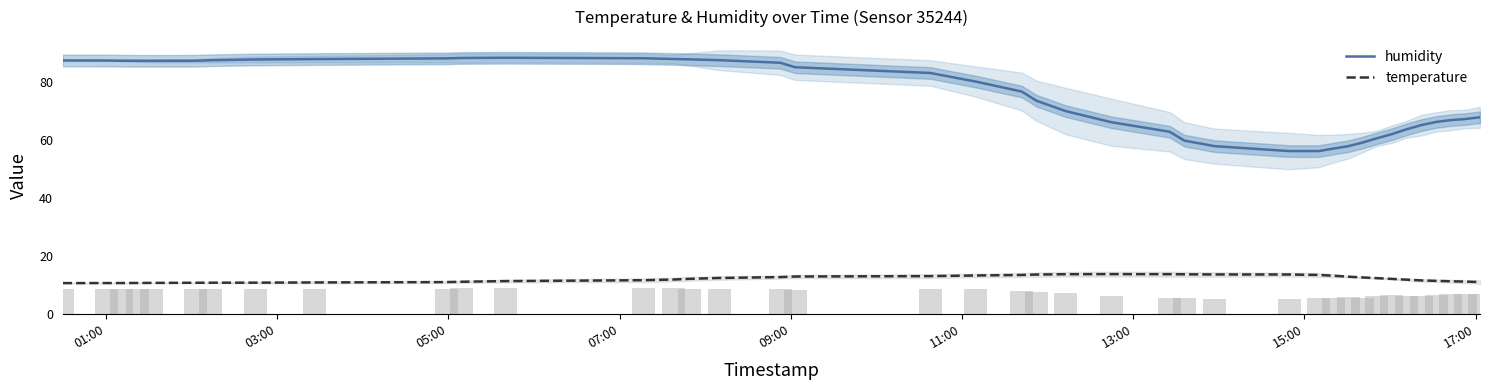

What is the highest value of the temperature series?

13.8